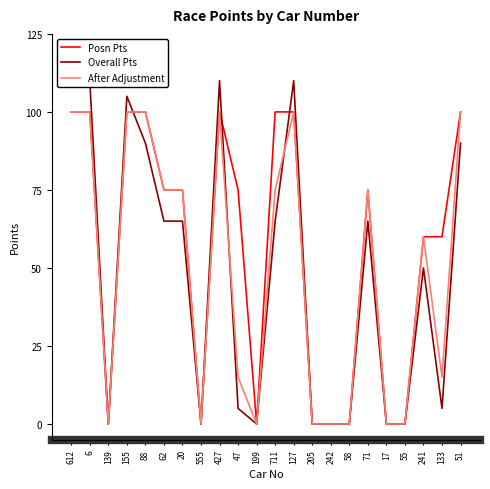

How many categories are shown in the chart?

22